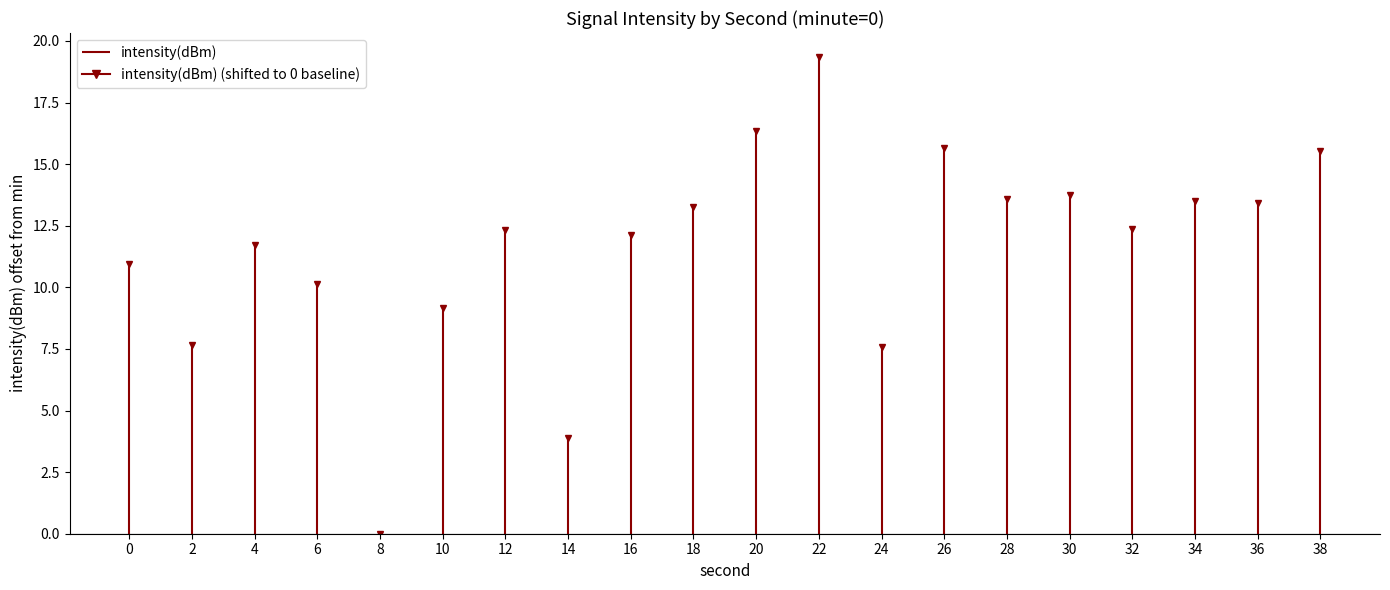

Is this an area chart (filled region under the line)?

No